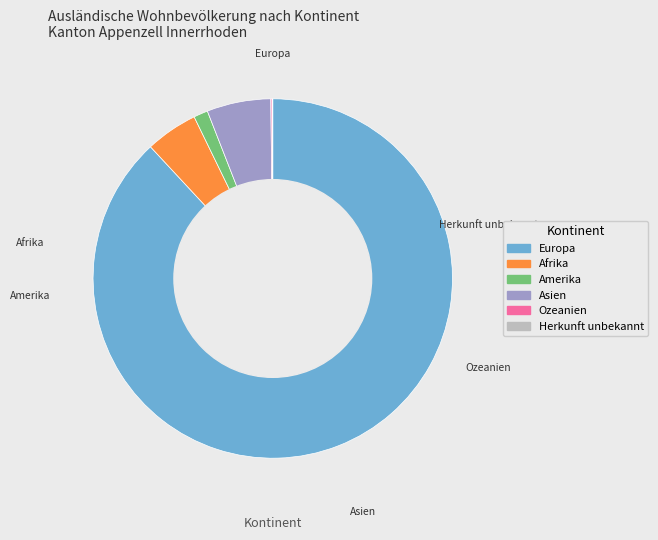

Rank the categories by value from highest to lowest.

Europa, Asien, Afrika, Amerika, Ozeanien, Herkunft unbekannt